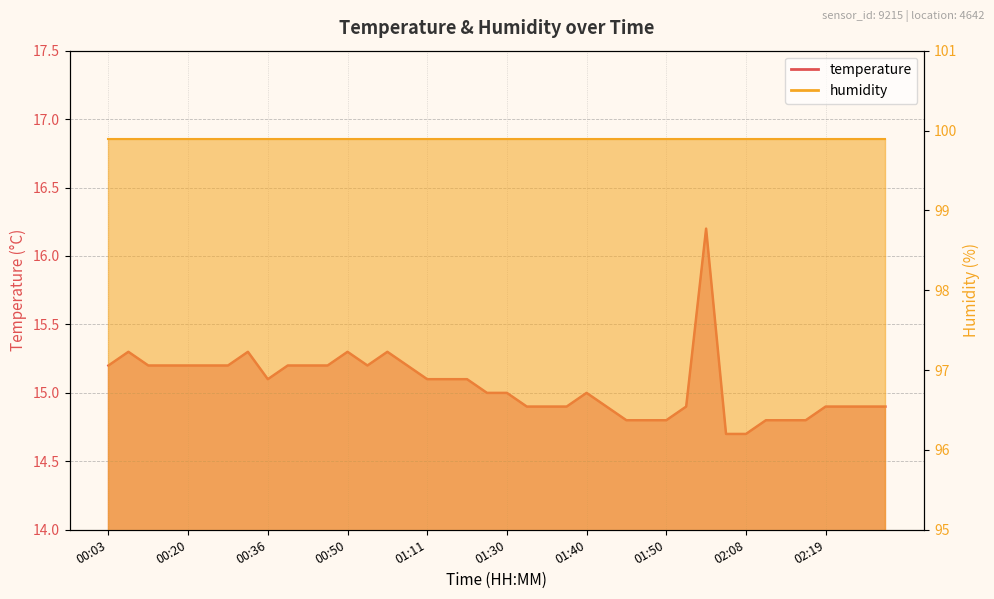

Rank the categories by value from highest to lowest.

01:55, 00:06, 00:34, 00:50, 01:01, 00:03, 00:14, 00:17, 00:20, 00:23, 00:31, 00:39, 00:42, 00:48, 00:58, 01:03, 00:36, 01:11, 01:19, 01:25, 01:28, 01:30, 01:40, 01:32, 01:35, 01:38, 01:43, 01:52, 02:19, 02:21, 02:24, 02:26, 01:45, 01:48, 01:50, 02:11, 02:14, 02:16, 02:03, 02:08